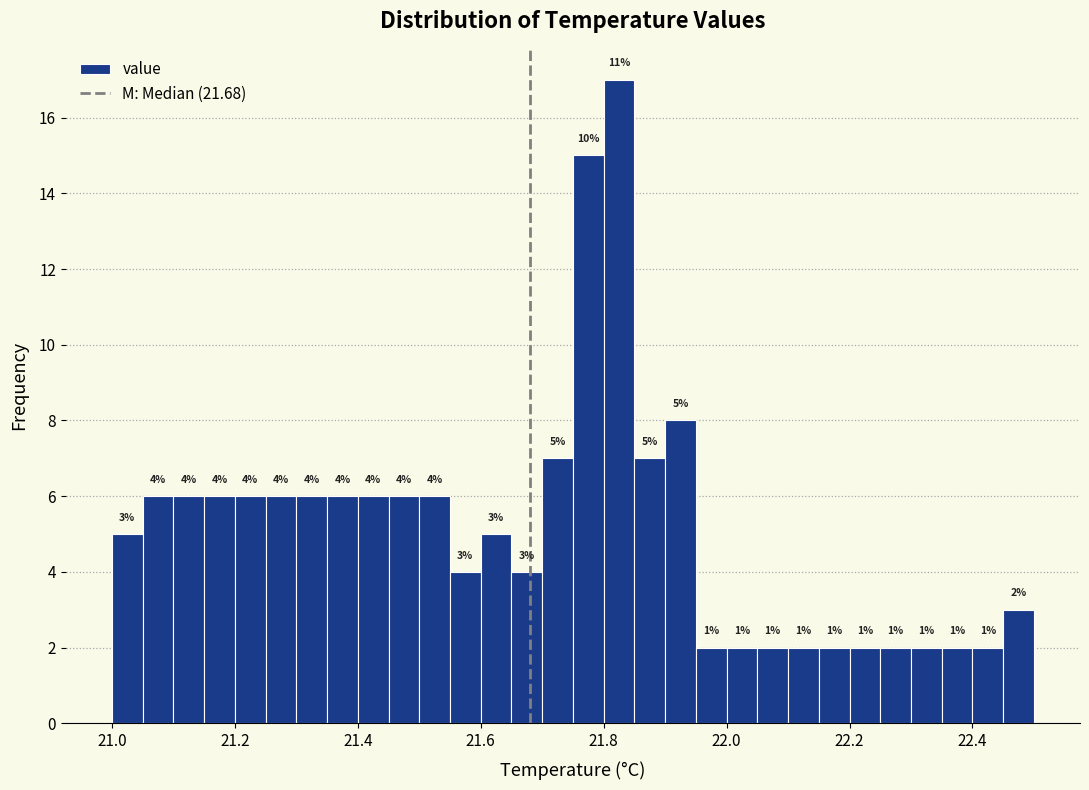

Read against the x-axis, roughly where is the centre of the tallest bar?

21.82